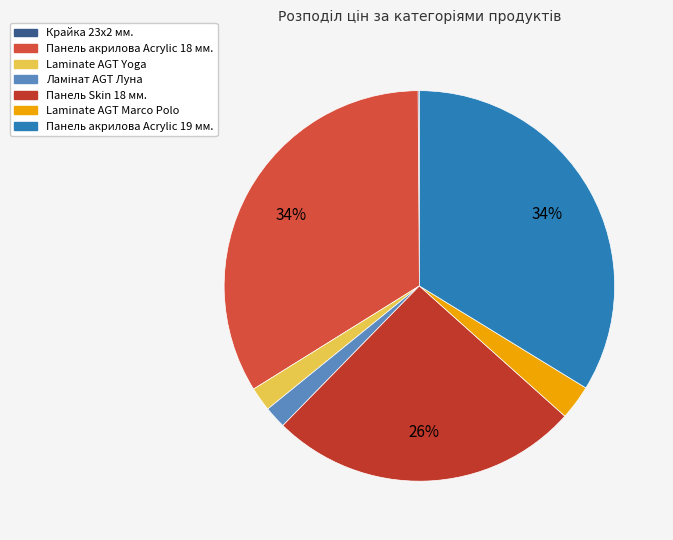

What is the largest slice in the pie chart?

Панель акрилова Acrylic 18 мм.